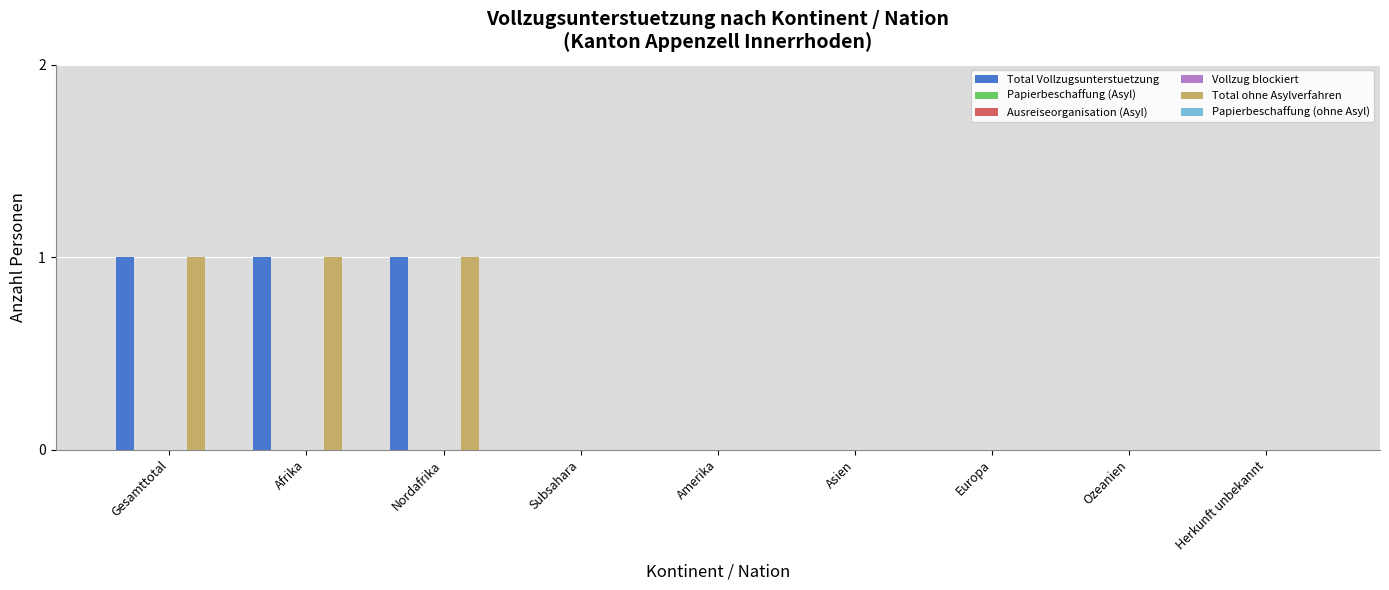

Between Asien and Europa, which series saw the biggest shift?

Total Vollzugsunterstuetzung